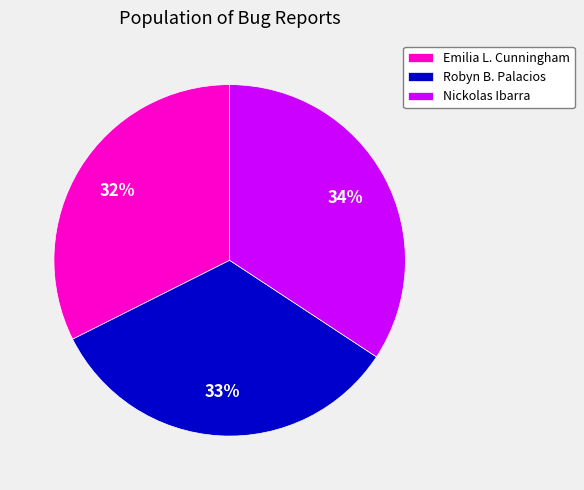

What is the ratio of the value at Robyn B. Palacios to the value at Emilia L. Cunningham?

1.0